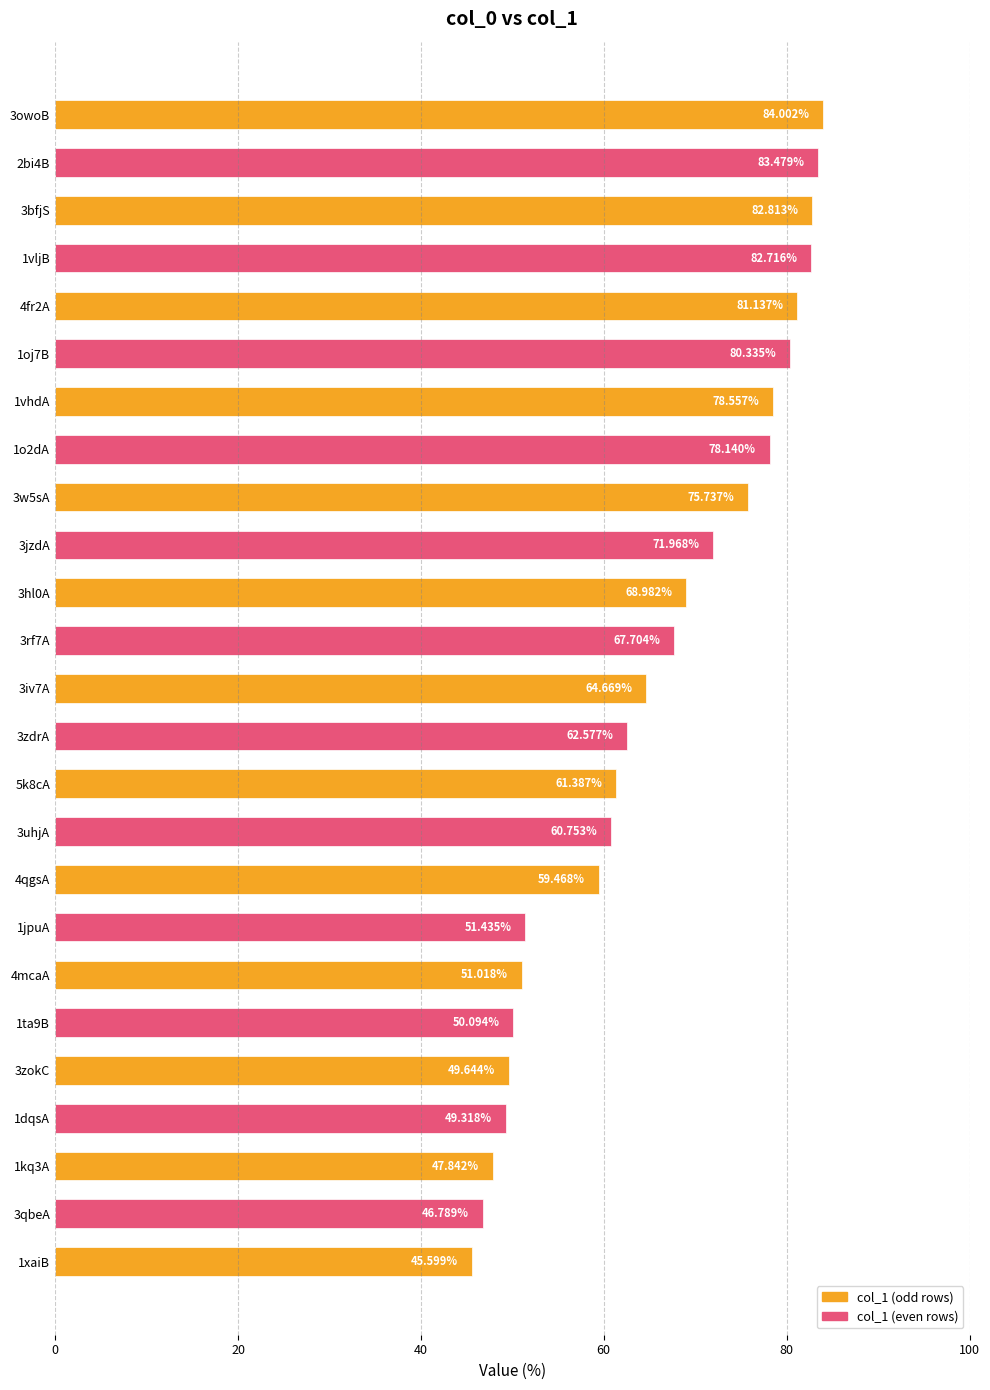

Count the number of values greater than 64.

13